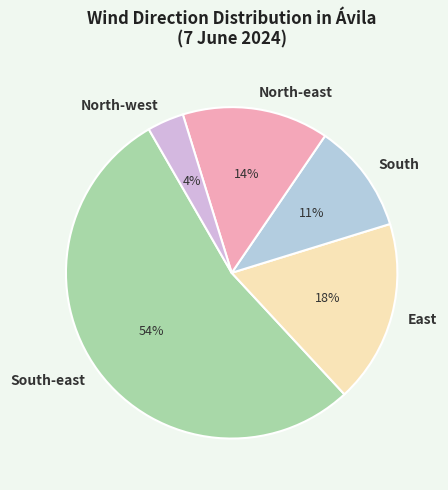

To the nearest percent, what portion does South represent?

11%